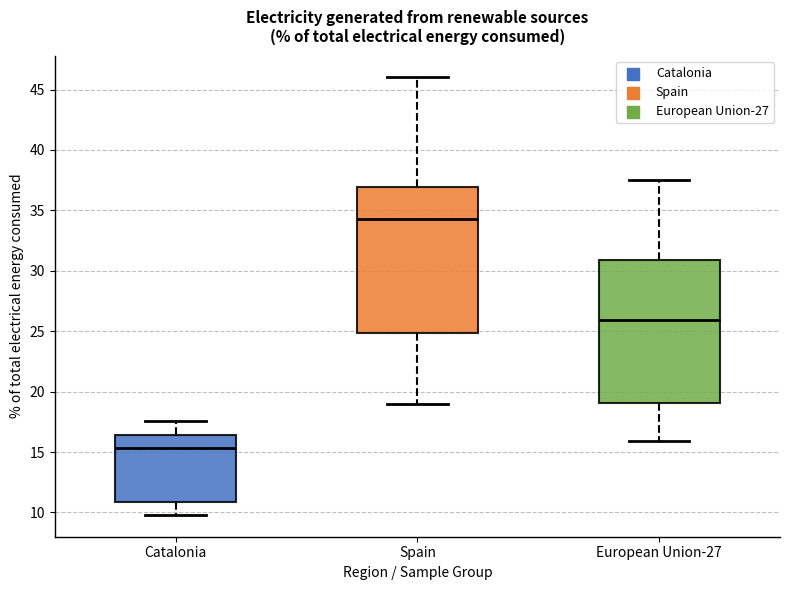

Reading left to right, read every box against the y-axis: the position of its median line, the range the box covers, and the ends of its whiskers. The values are not printed on the chart, so give them approximately, as read against the axis.

Catalonia: median 15.5, box 11.0 to 16.5, whiskers 10.0 to 17.5
Spain: median 34.5, box 25.0 to 37.0, whiskers 19.0 to 46.0
European Union-27: median 26.0, box 19.0 to 31.0, whiskers 16.0 to 37.5